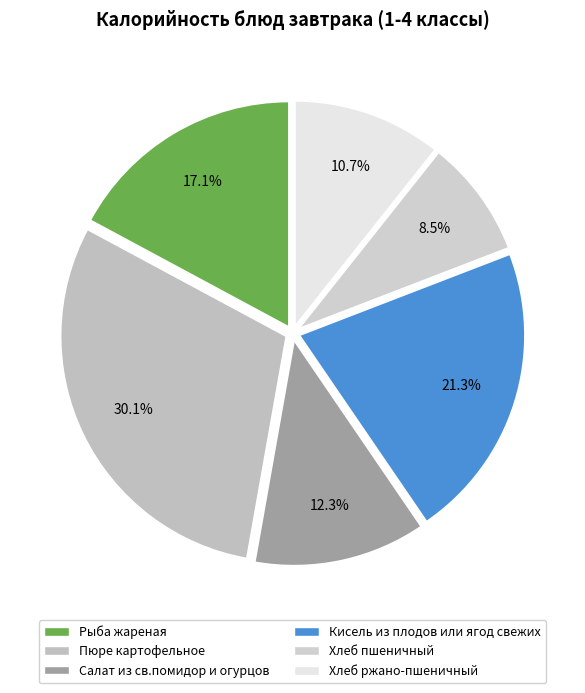

Which slice is the largest?

Пюре картофельное